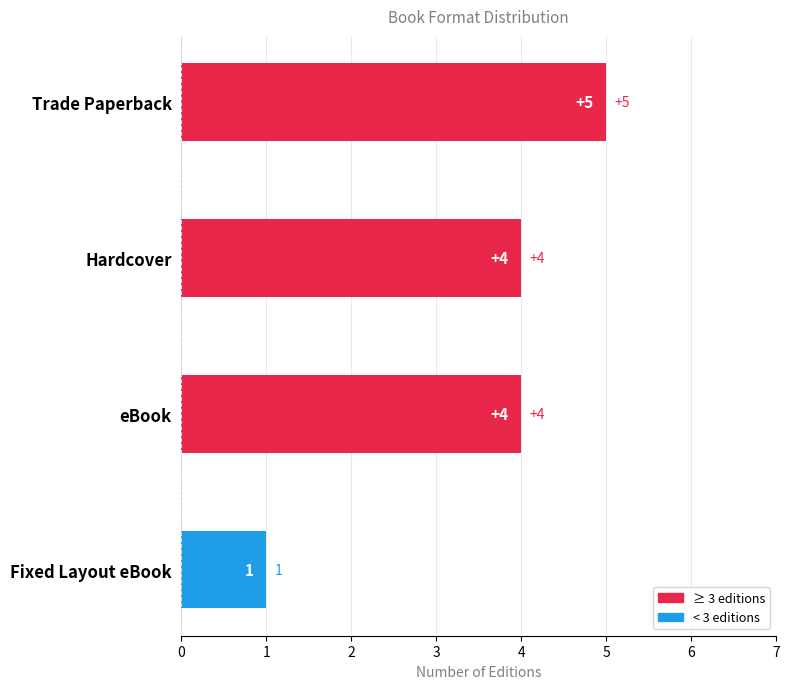

Which has a higher value, Trade Paperback or Fixed Layout eBook?

Trade Paperback